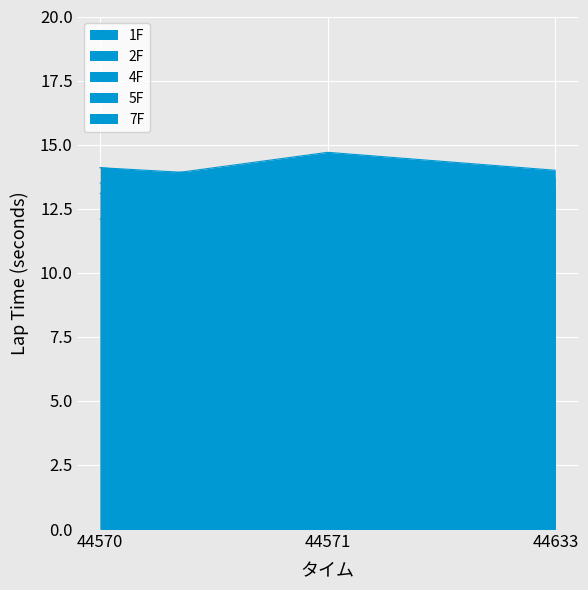

What is the value of the 1F point at the 1st from the left?

13.1